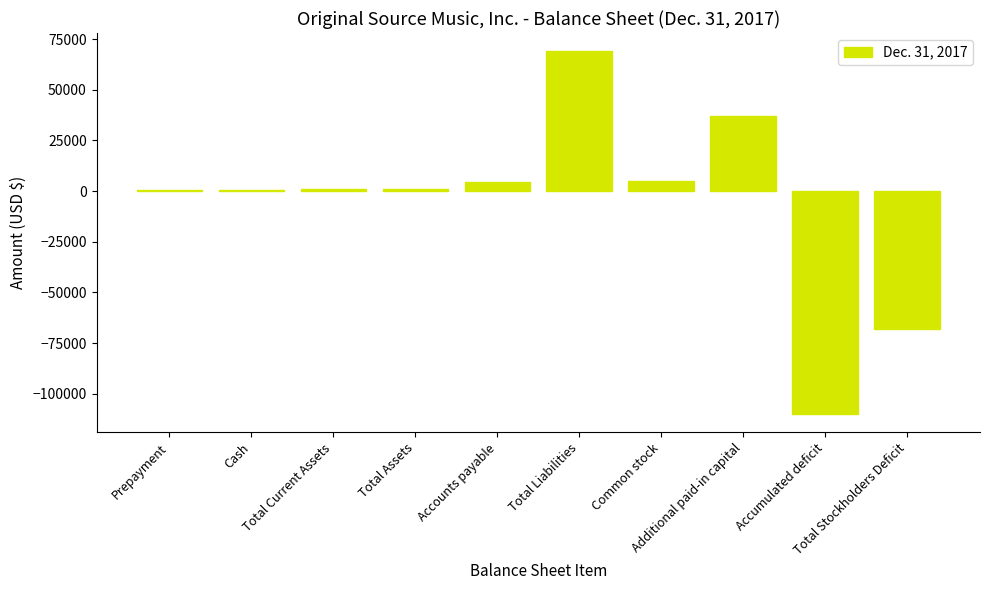

What is the greatest value displayed?

69010